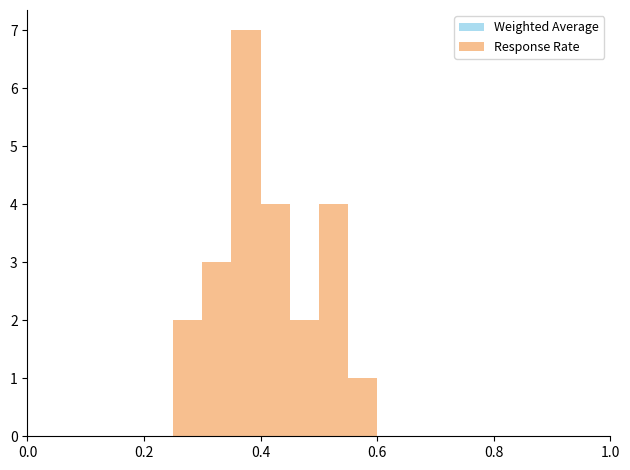

Read against the x-axis, roughly where is the centre of the tallest bar?

0.38